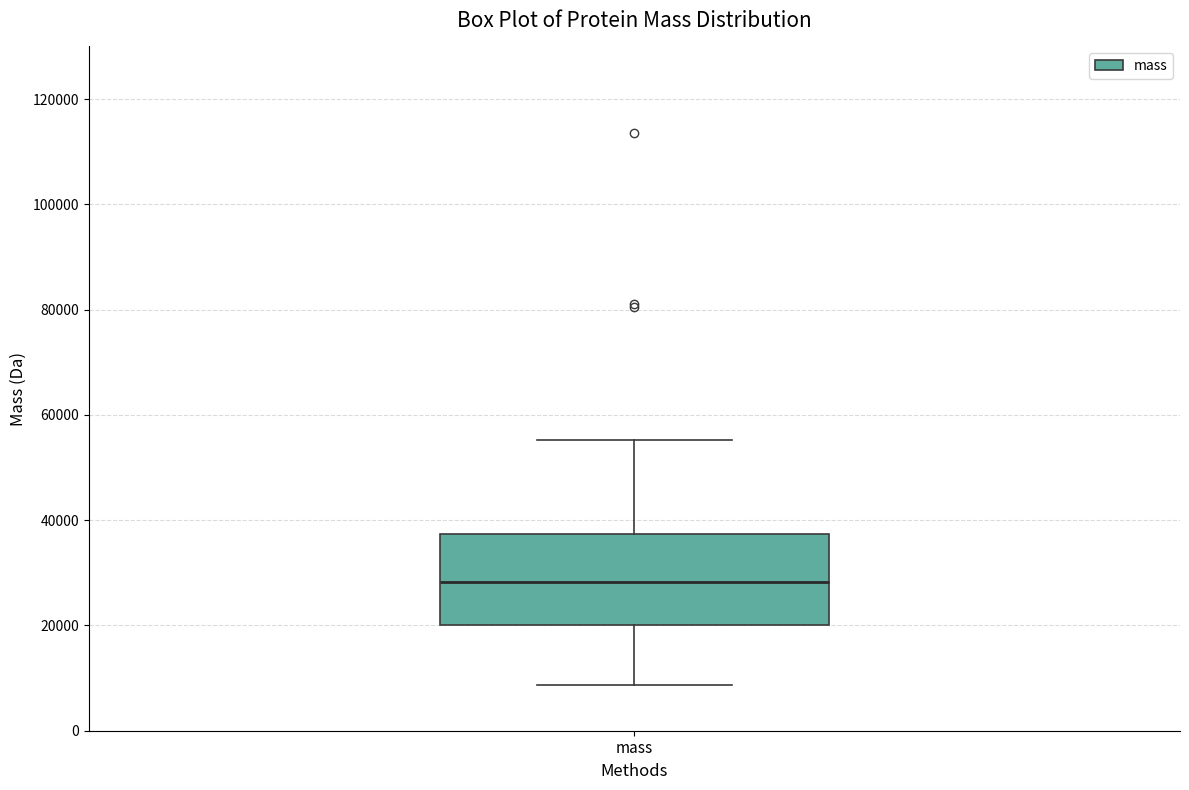

Where does the lower whisker of the box for mass end on the y-axis? The values are not printed on the chart, so give them approximately, as read against the axis.

8000